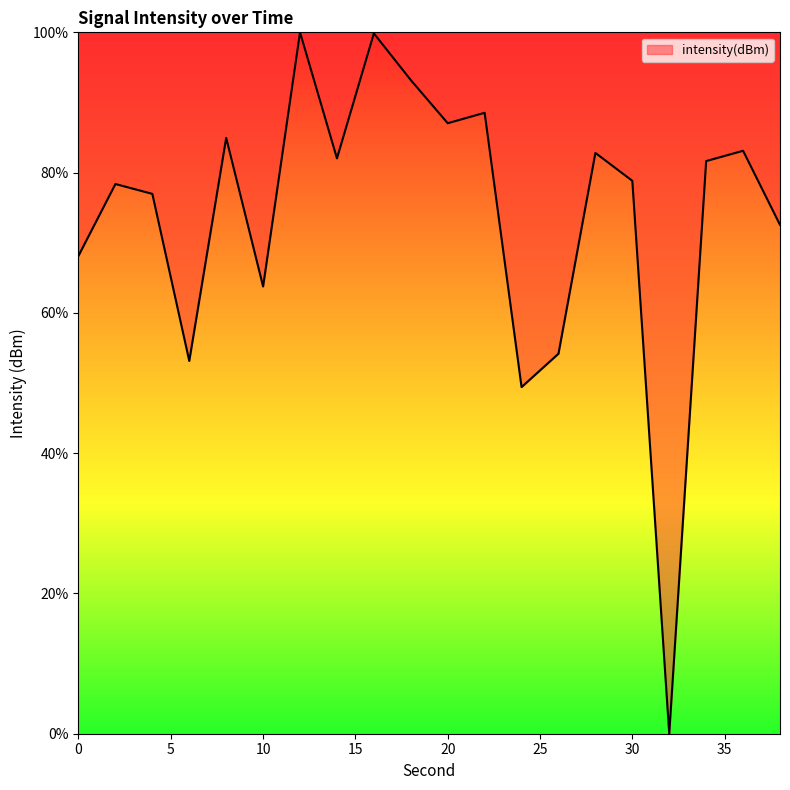

What is the difference between the maximum and minimum values?

100.0